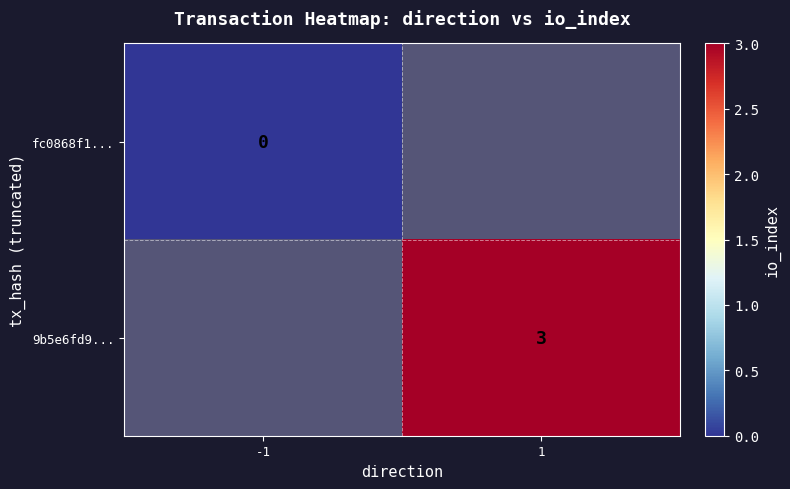

Is the value of 9b5e6fd9... at 1 greater than the value of fc0868f1... at -1?

Yes